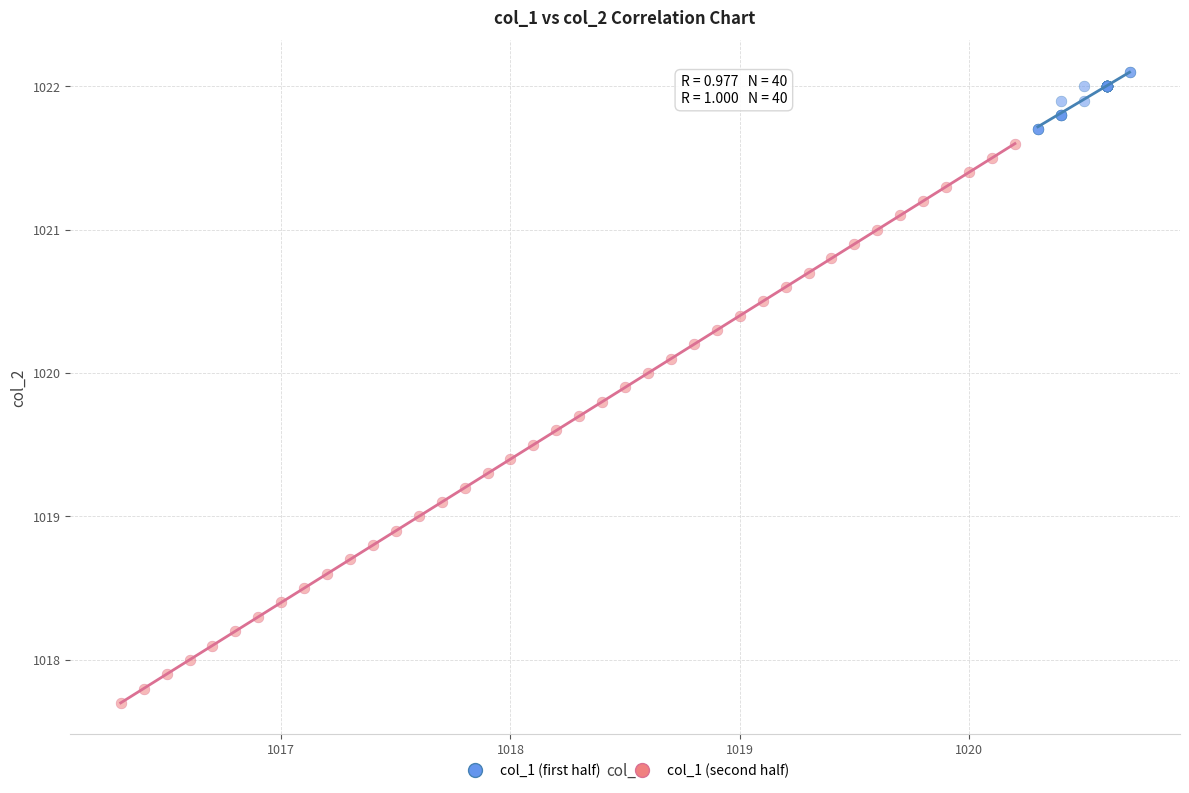

Which series has the largest Y range (max minus min)?

col_1 (second half)